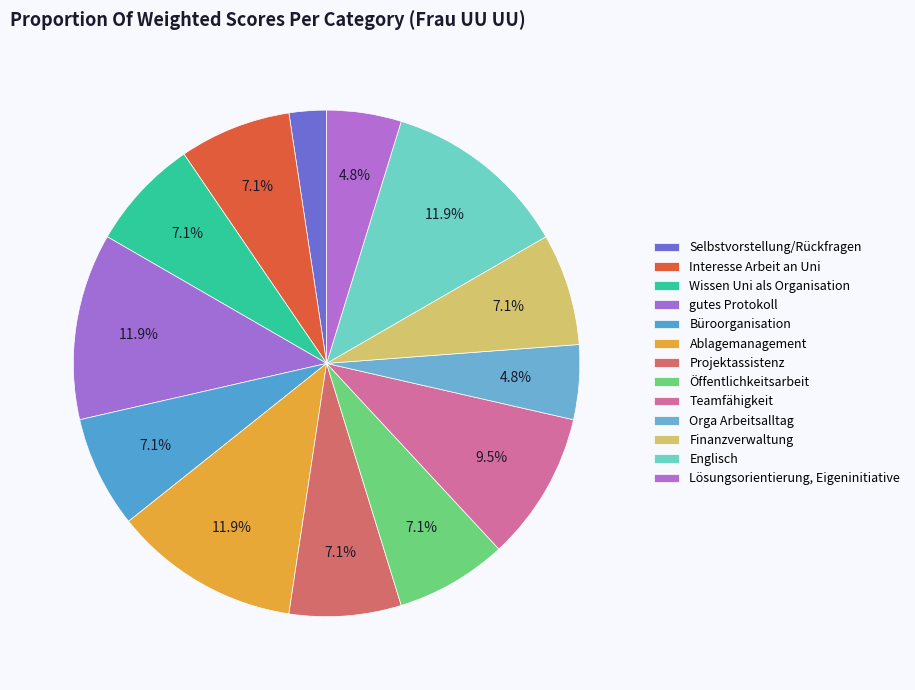

What is the ratio of the value at Englisch to the value at Öffentlichkeitsarbeit?

1.7